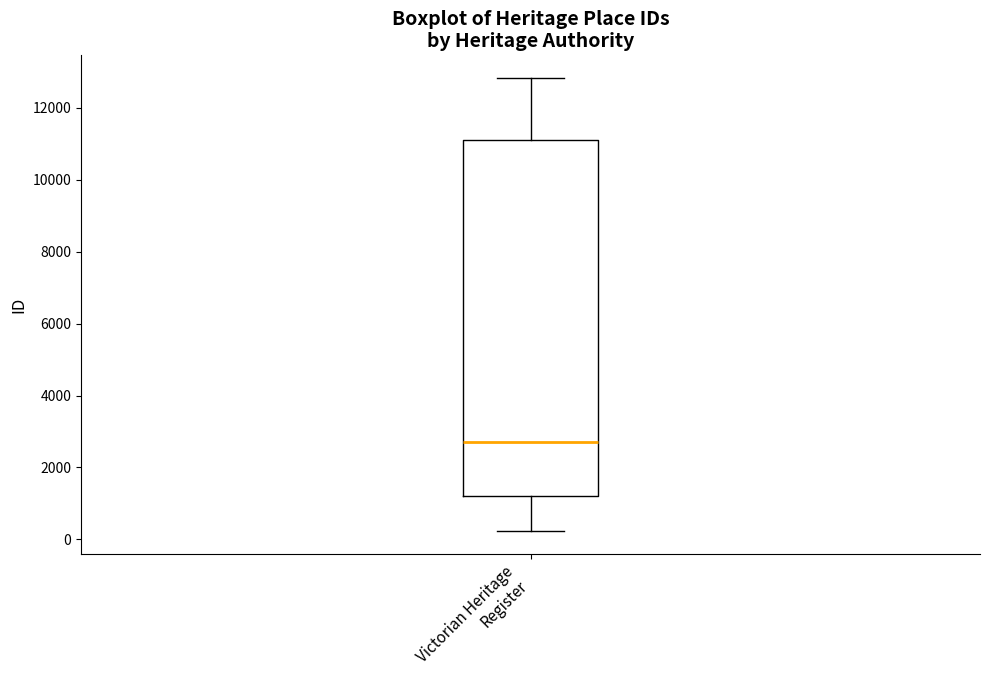

Where is the lower edge of the box for Victorian Heritage Register on the y-axis? The values are not printed on the chart, so give them approximately, as read against the axis.

1200